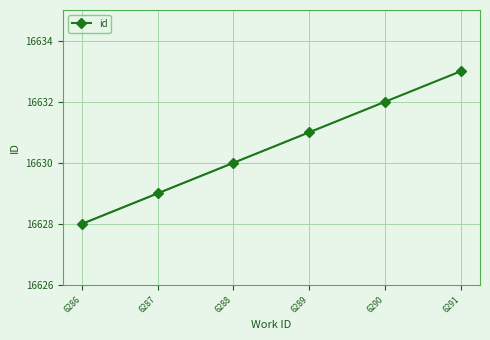

What is the value of the 3rd point from the left?

16630